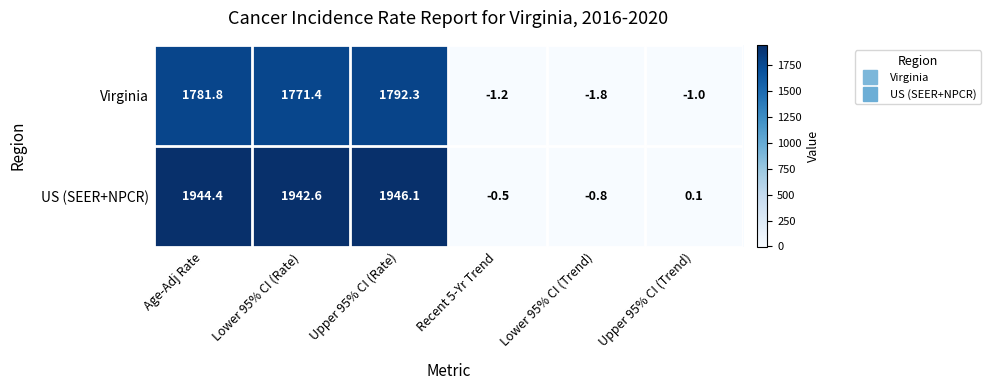

Which series has the widest spread of values?

US (SEER+NPCR)